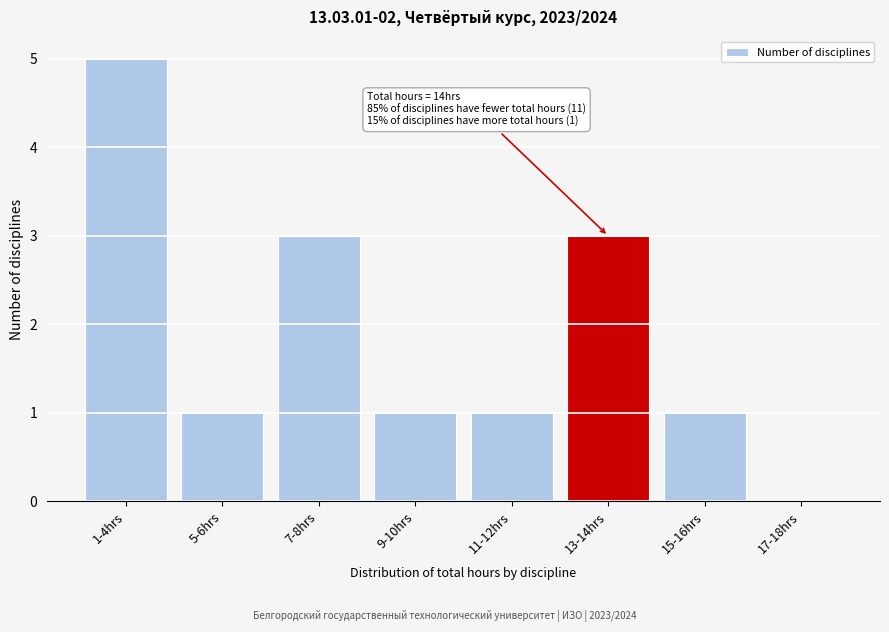

Reading right to left, list all the values displayed in this chart.

17-18hrs=0	15-16hrs=1	13-14hrs=3	11-12hrs=1	9-10hrs=1	7-8hrs=3	5-6hrs=1	1-4hrs=5